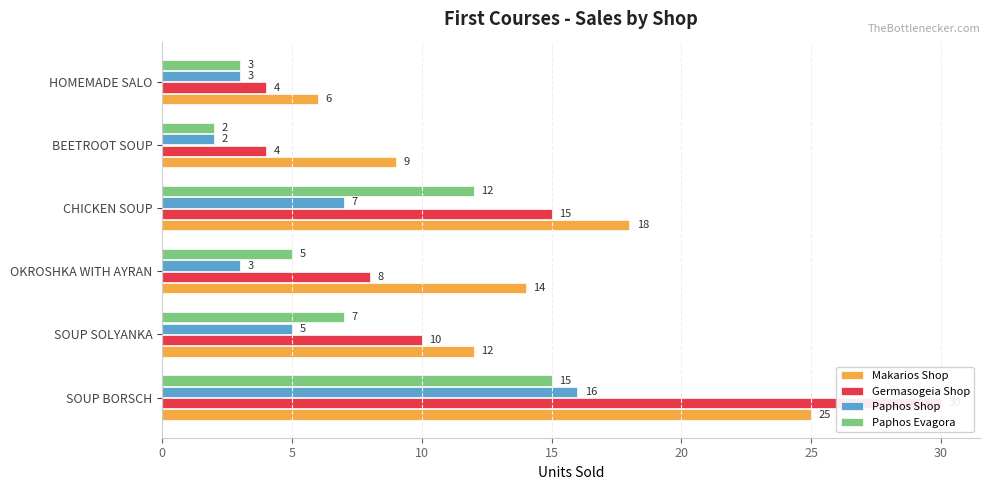

What is the average value of the Paphos Evagora series?

7